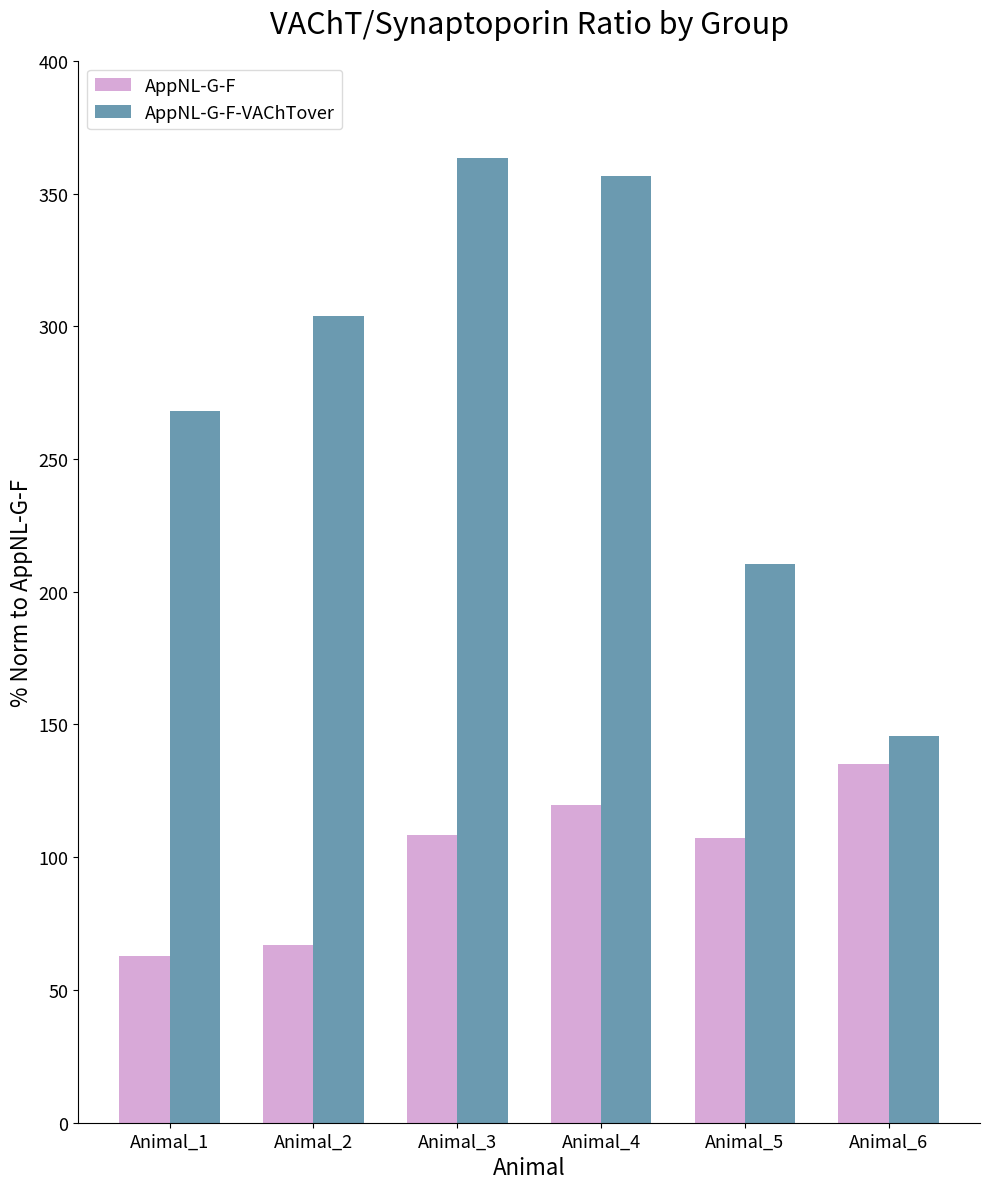

What are all the series names shown in the legend?

AppNL-G-F, AppNL-G-F-VAChTover